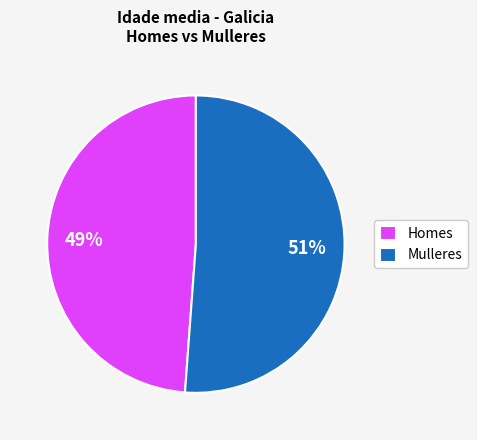

What percentage is the Mulleres slice, to the nearest percent?

51%